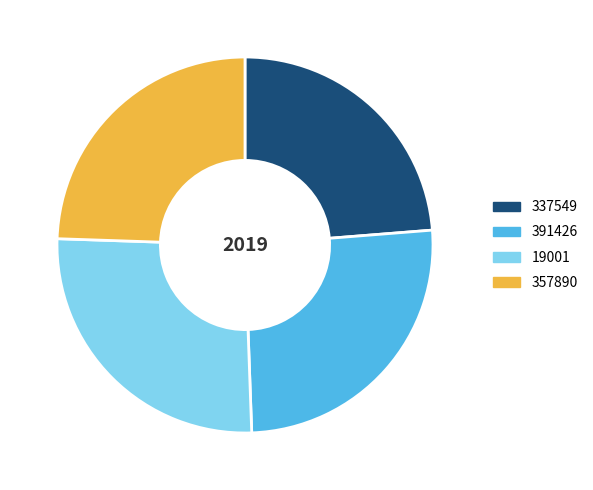

Does 337549 represent more than half of the total?

No